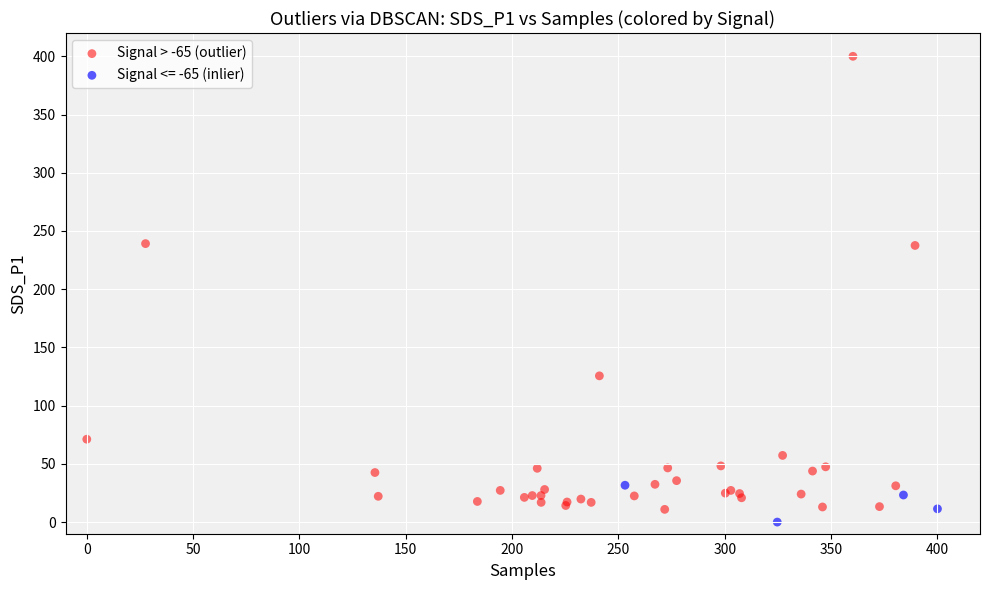

Which series has the largest Y range (max minus min)?

Signal > -65 (outlier)